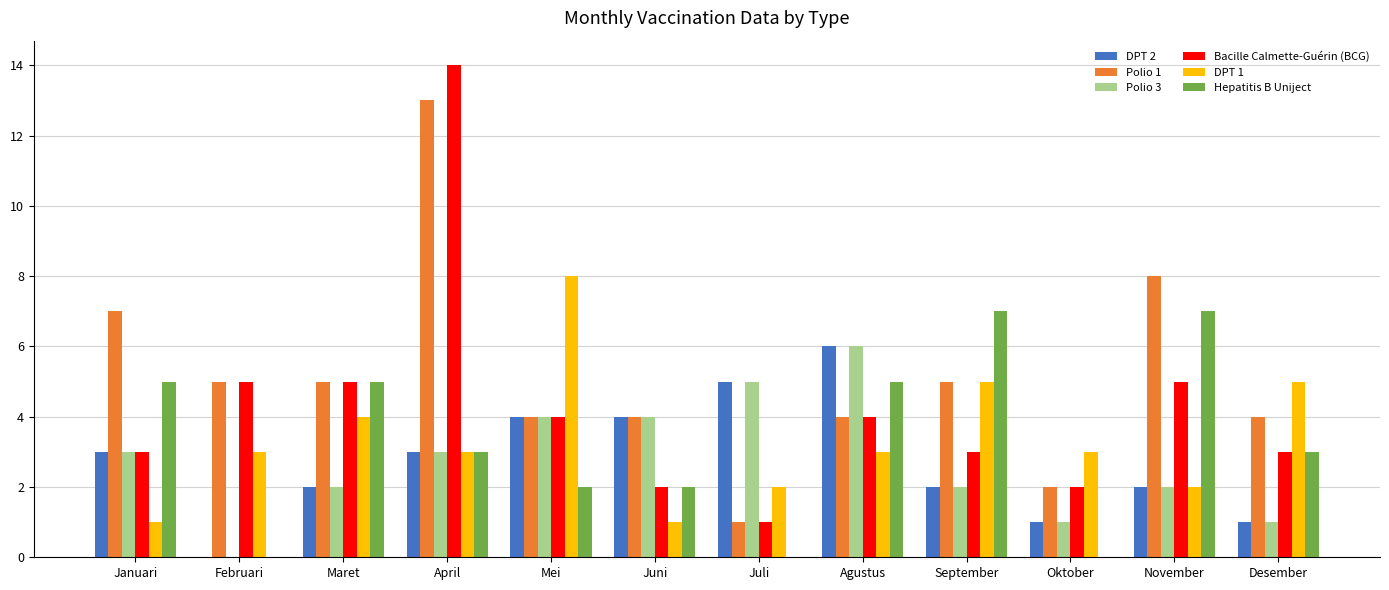

What are all the series names shown in the legend?

DPT 2, Polio 1, Polio 3, Bacille Calmette-Guérin (BCG), DPT 1, Hepatitis B Uniject